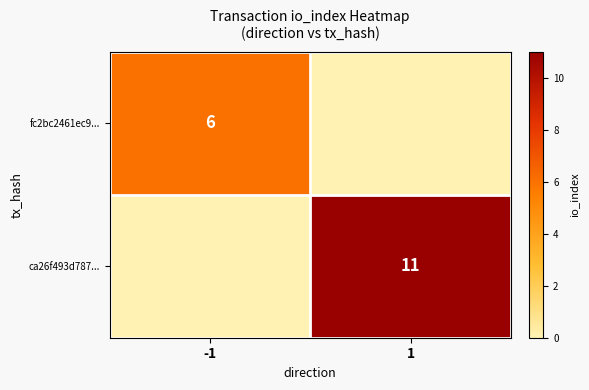

What is the total value across all series at -1?

6